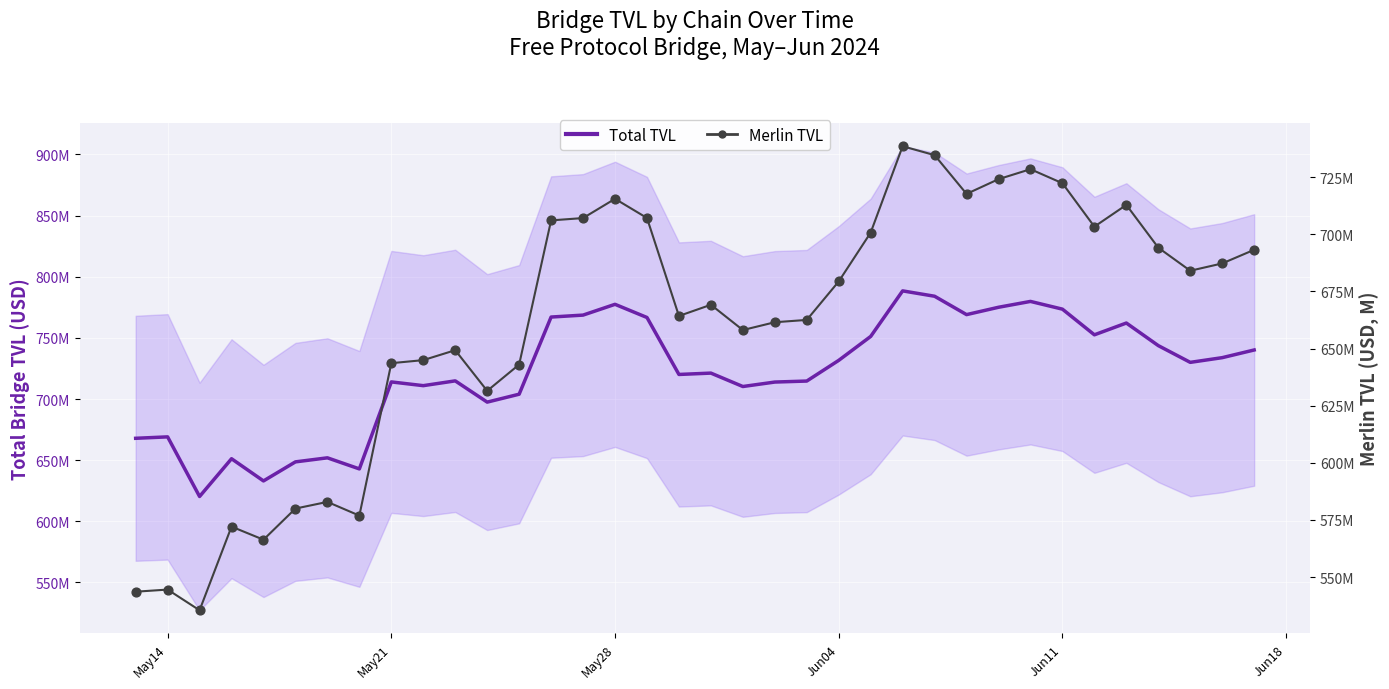

Which series has the largest Y range (max minus min)?

Total TVL